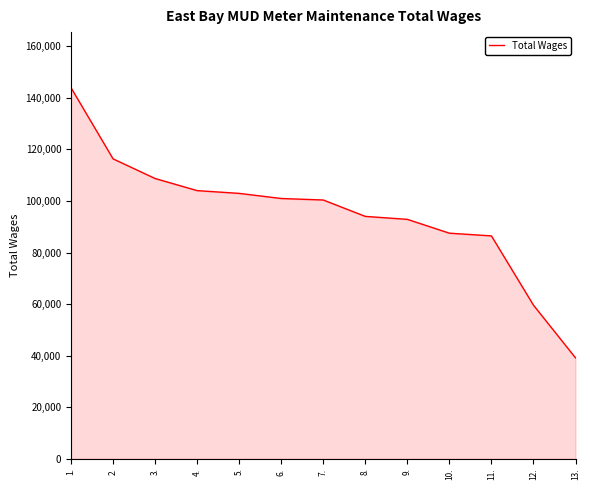

What is the change in value from 3. to 12.?

-49146